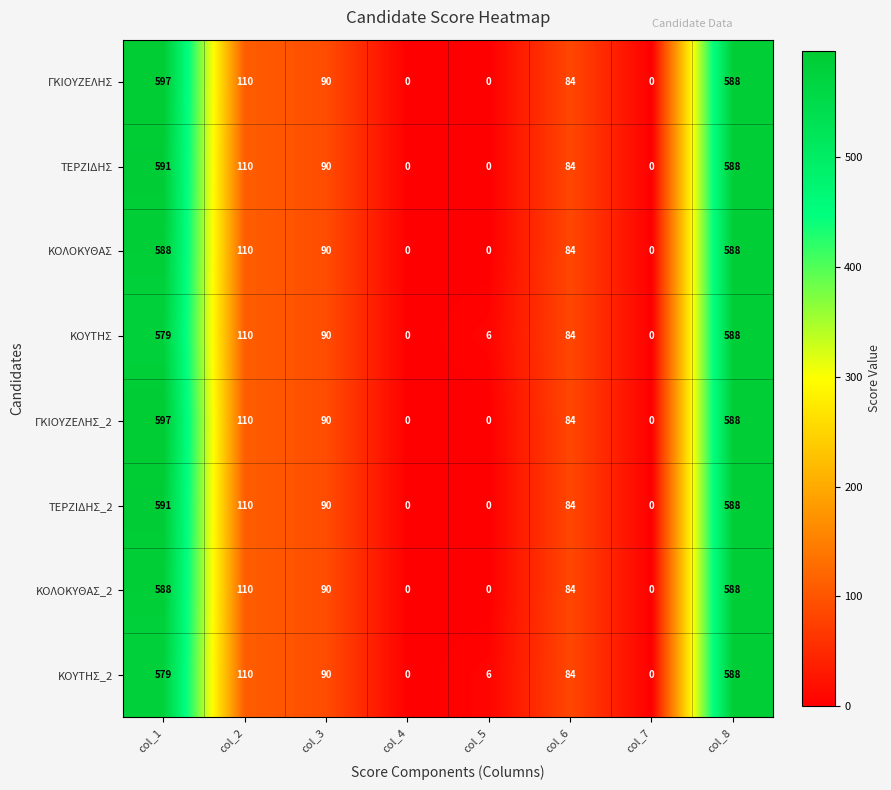

How many distinct data groups are displayed?

8